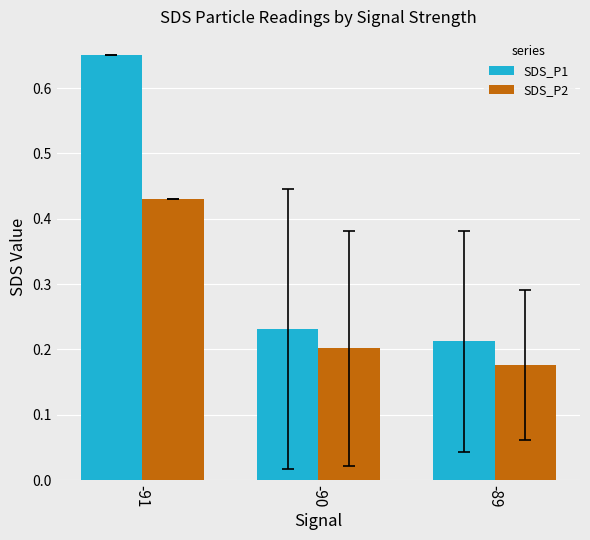

What are all the series names shown in the legend?

SDS_P1, SDS_P2